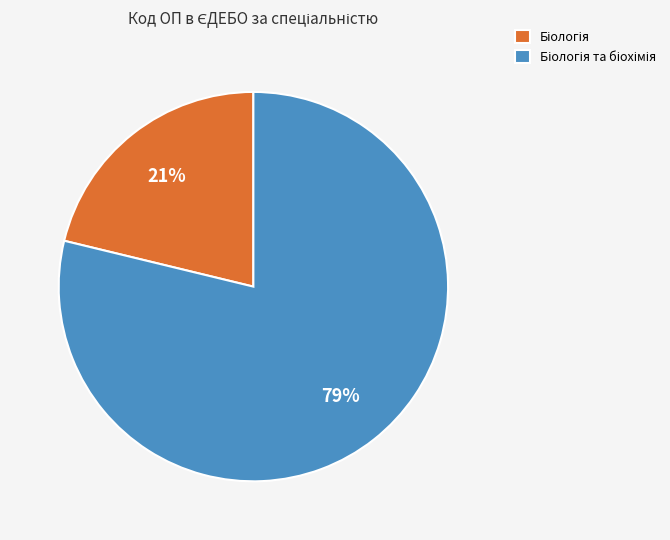

Is there any slice that represents more than half of the pie?

Yes